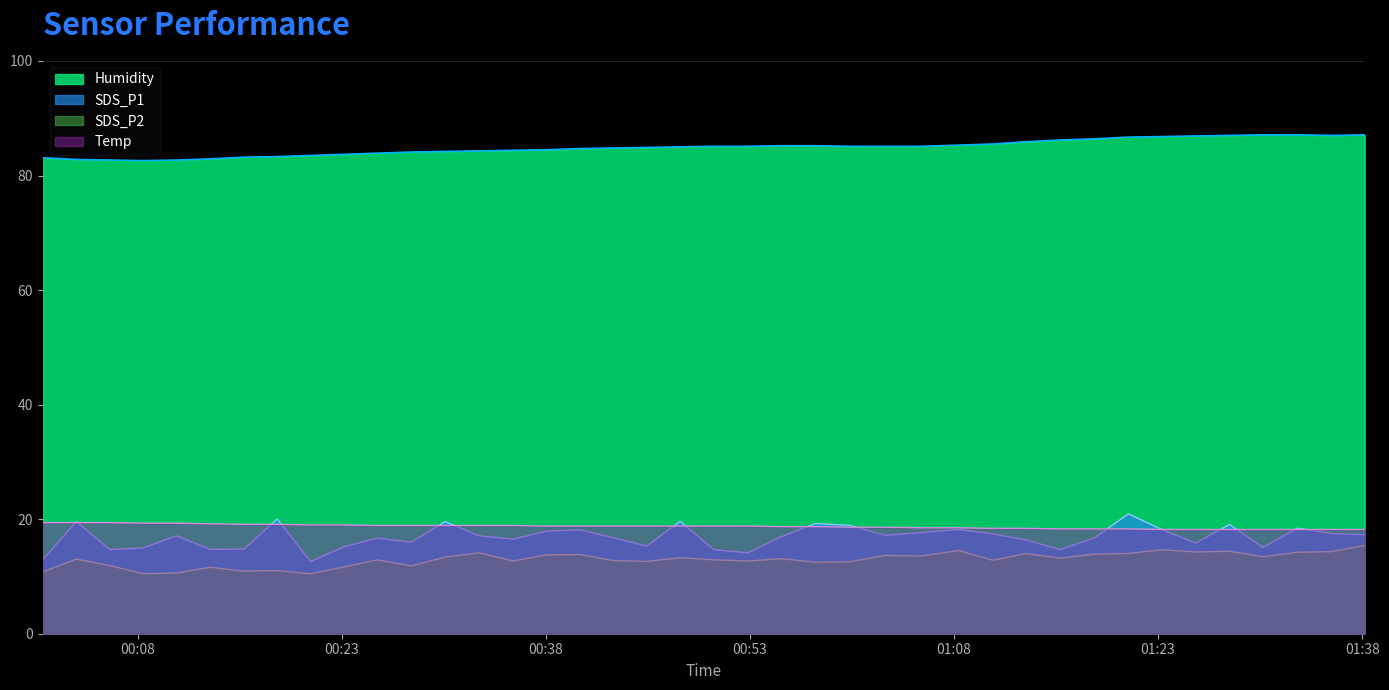

At which category is the sum across all series the highest?

2023/10/01 01:20:49